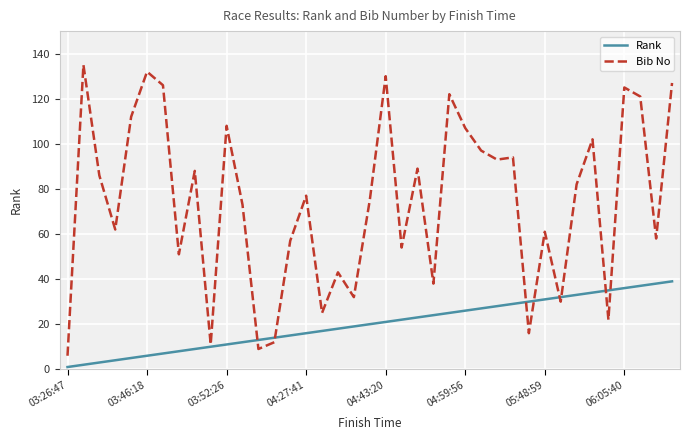

Which series has the largest total across all categories?

Bib No